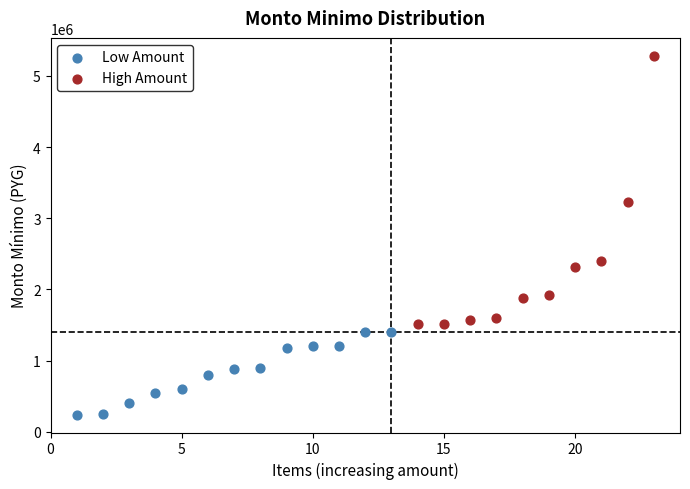

Which series reaches the maximum Y coordinate?

High Amount